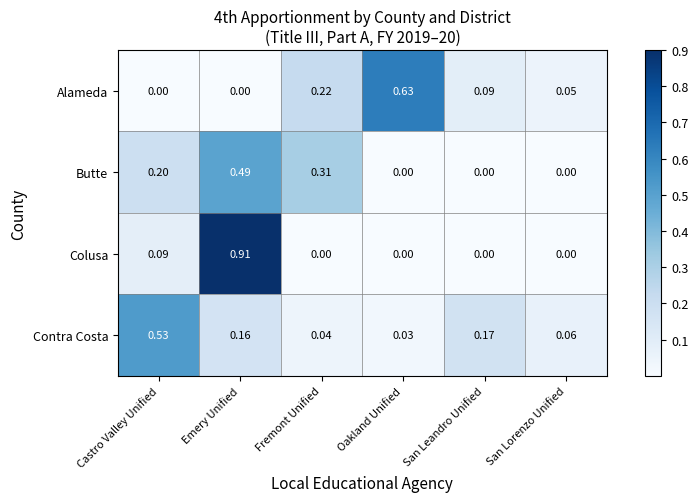

Is the value of Colusa at Castro Valley Unified greater than the value of Contra Costa at Castro Valley Unified?

No